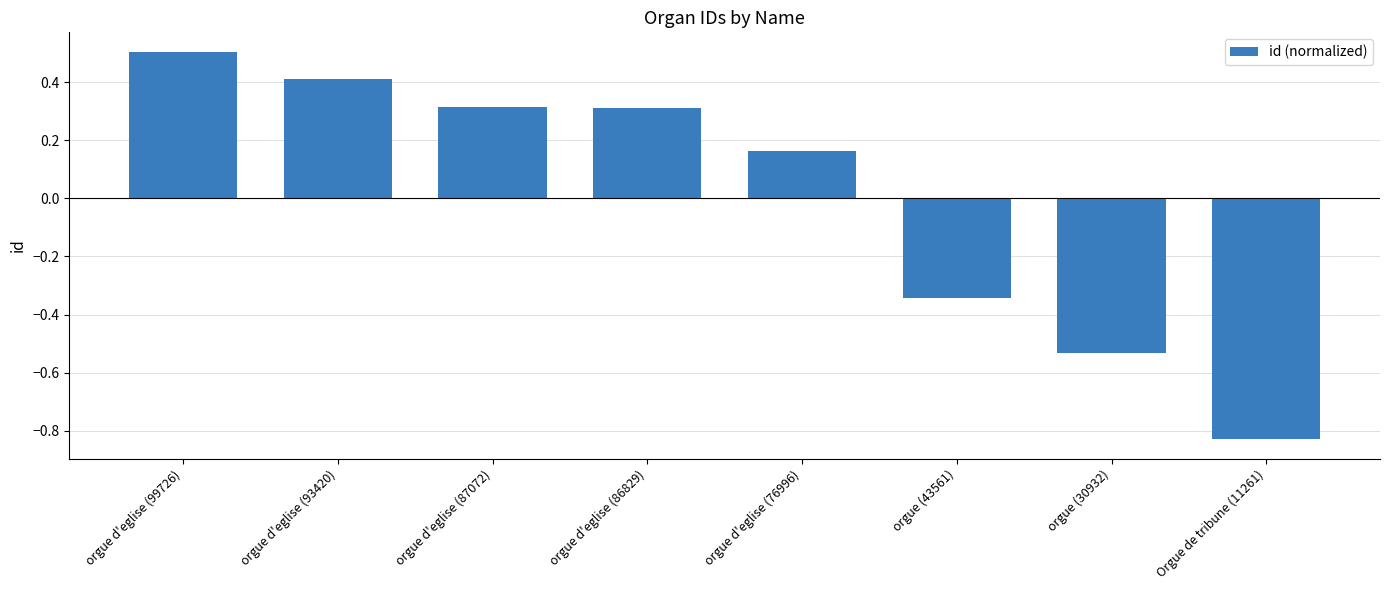

Count the values in the range 0 to 1.

5